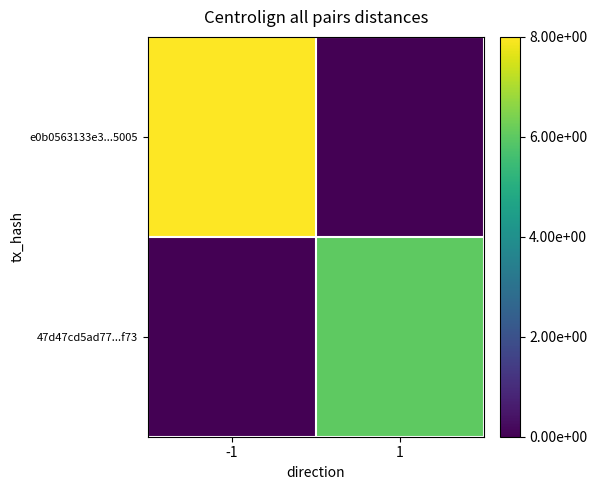

What is the maximum value shown in the chart?

8